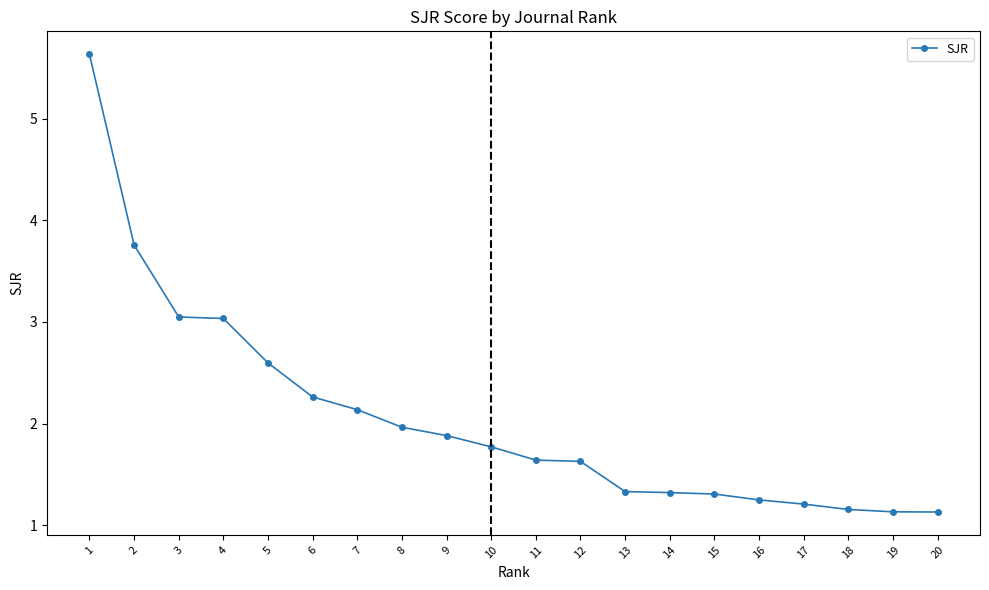

Reading right to left, list all the values displayed in this chart.

1.1	1.1	1.2	1.2	1.2	1.3	1.3	1.3	1.6	1.6	1.8	1.9	2.0	2.1	2.3	2.6	3.0	3.0	3.8	5.6